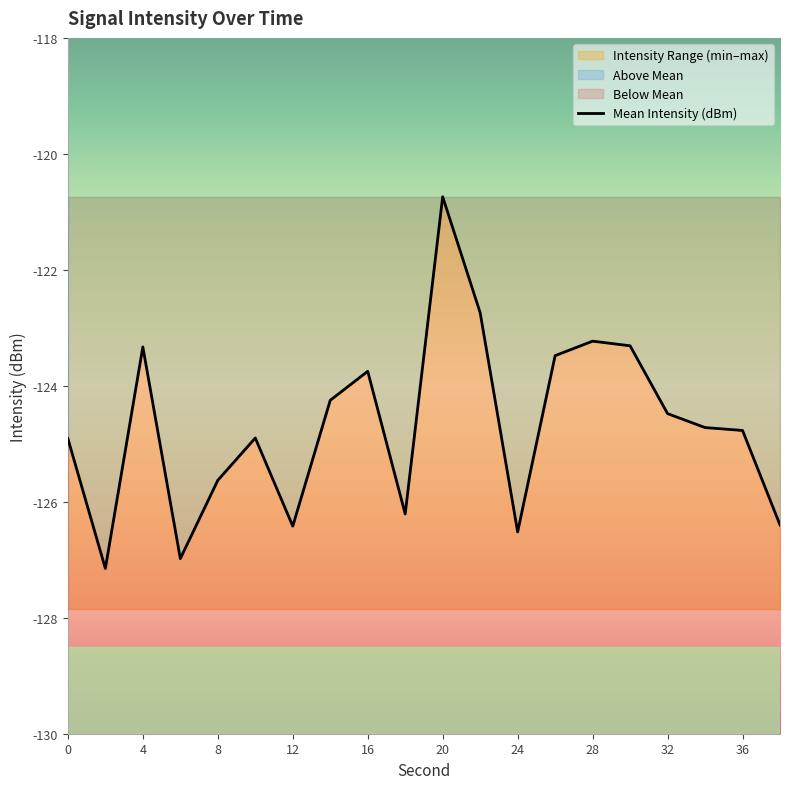

Where is the first local maximum?

4